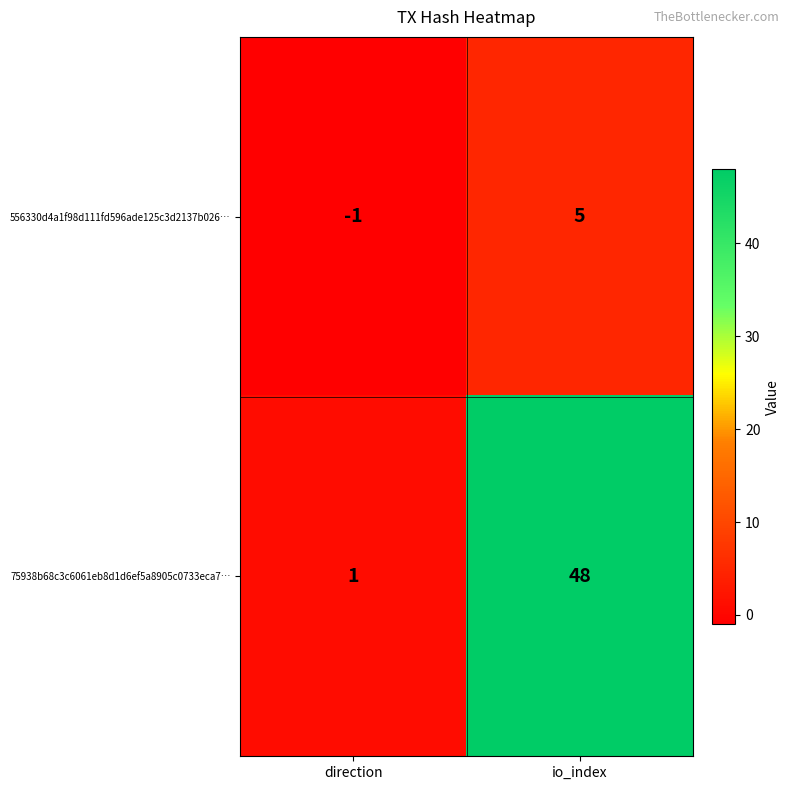

At io_index, list the series in order from largest to smallest.

75938b68c3c6061eb8d1d6ef5a8905c0733eca7…, 556330d4a1f98d111fd596ade125c3d2137b026…